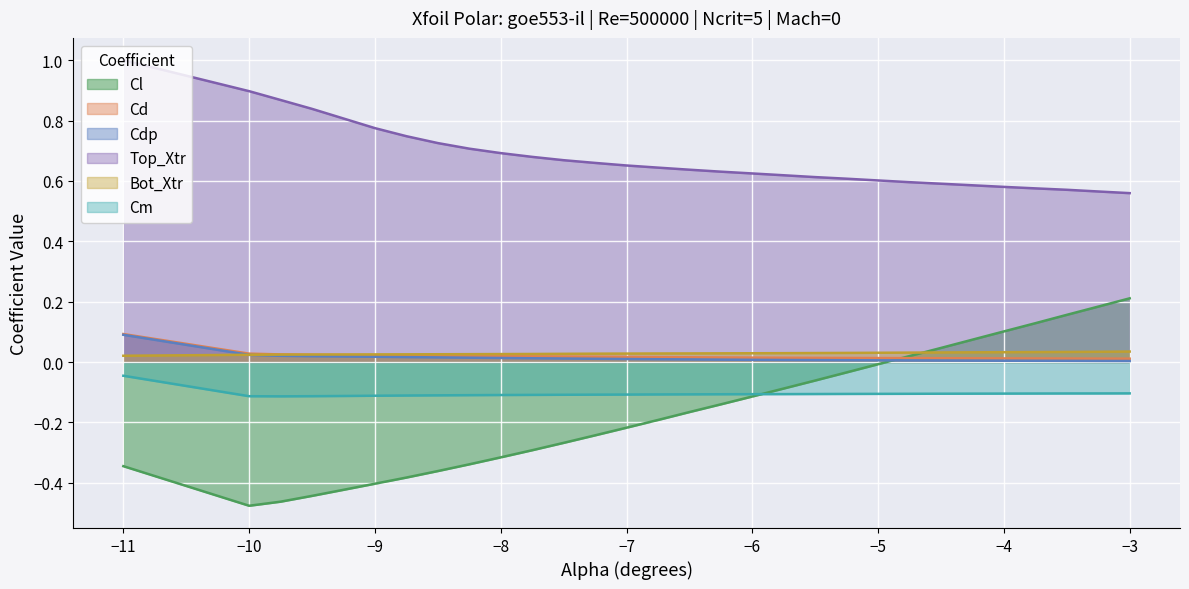

The value of Cm at −4 is -0.2. True or false?

False